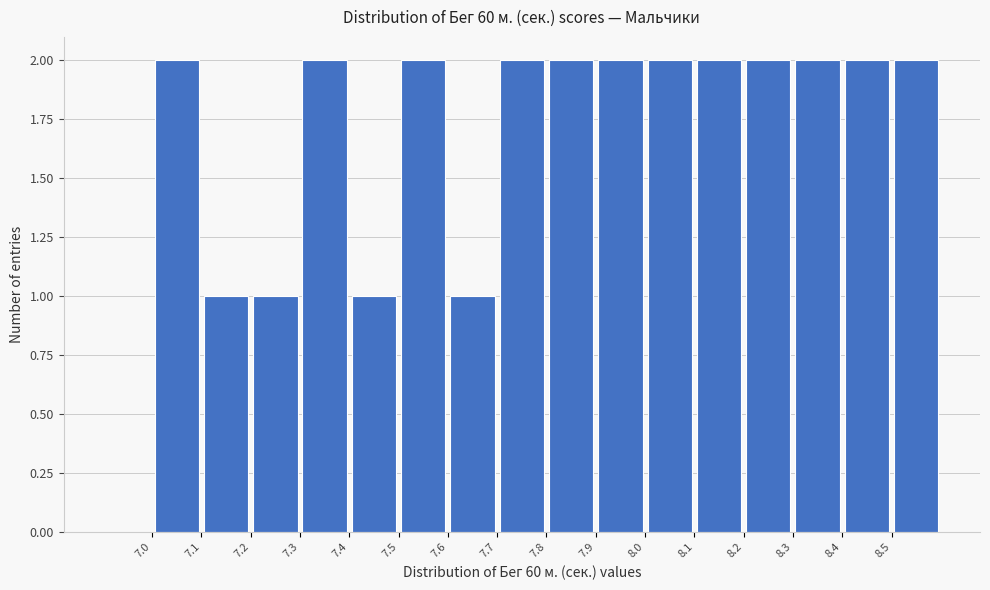

Reading left to right, list every bar in this chart as the range it spans on the x-axis followed by its height. The values are not printed on the chart, so give them approximately, as read against the axis.

6.9 to 7.0: 0
7.0 to 7.1: 2
7.1 to 7.2: 1
7.2 to 7.3: 1
7.3 to 7.4: 2
7.4 to 7.5: 1
7.5 to 7.6: 2
7.6 to 7.7: 1
7.7 to 7.8: 2
7.8 to 7.9: 2
7.9 to 8.0: 2
8.0 to 8.1: 2
8.1 to 8.2: 2
8.2 to 8.3: 2
8.3 to 8.4: 2
8.4 to 8.5: 2
8.5 to 8.6: 2